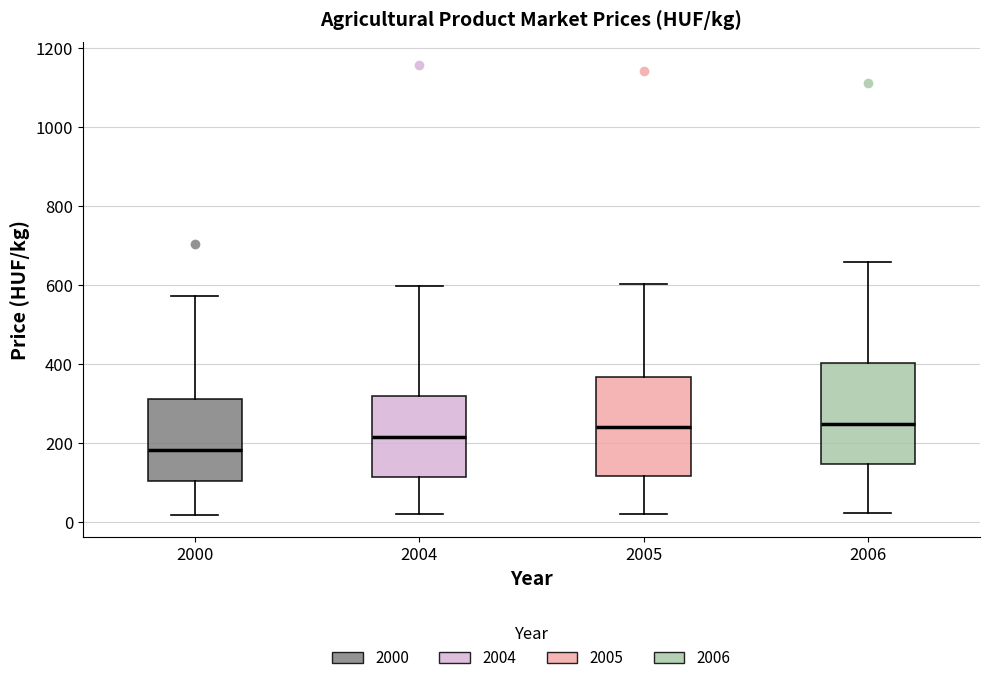

Reading left to right, transcribe this box plot: for each box, give where its median line is, the range the box spans, and where its two whiskers end, as read against the y-axis. The values are not printed on the chart, so give them approximately, as read against the axis.

2000: median 180, box 100 to 320, whiskers 20 to 580
2004: median 220, box 120 to 320, whiskers 20 to 600
2005: median 240, box 120 to 360, whiskers 20 to 600
2006: median 240, box 140 to 400, whiskers 20 to 660